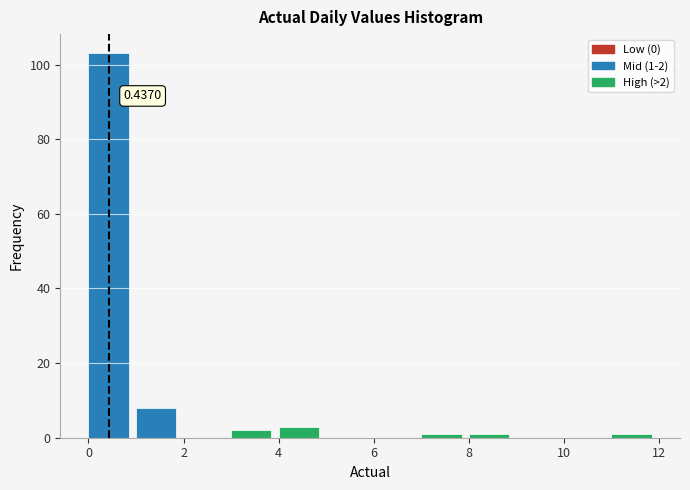

Which range on the x-axis has the tallest bar?

0 to 1